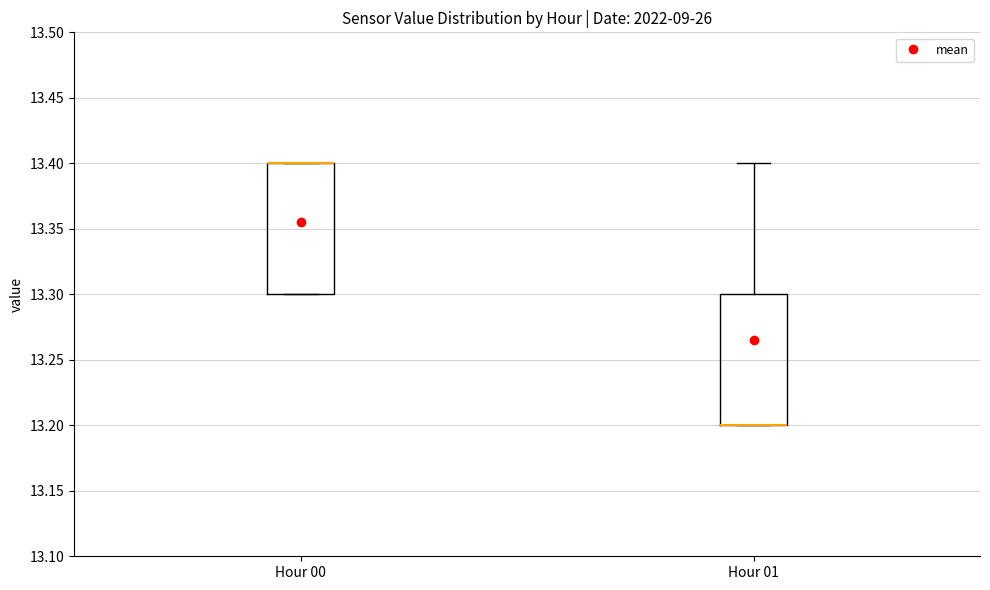

Reading left to right, transcribe this box plot: for each box, give where its median line is, the range the box spans, and where its two whiskers end, as read against the y-axis. The values are not printed on the chart, so give them approximately, as read against the axis.

Hour 00: median 13.4 (drawn on the box's upper edge), box 13.3 to 13.4, whiskers 13.3 to 13.4
Hour 01: median 13.2 (drawn on the box's lower edge), box 13.2 to 13.3, whiskers 13.2 to 13.4